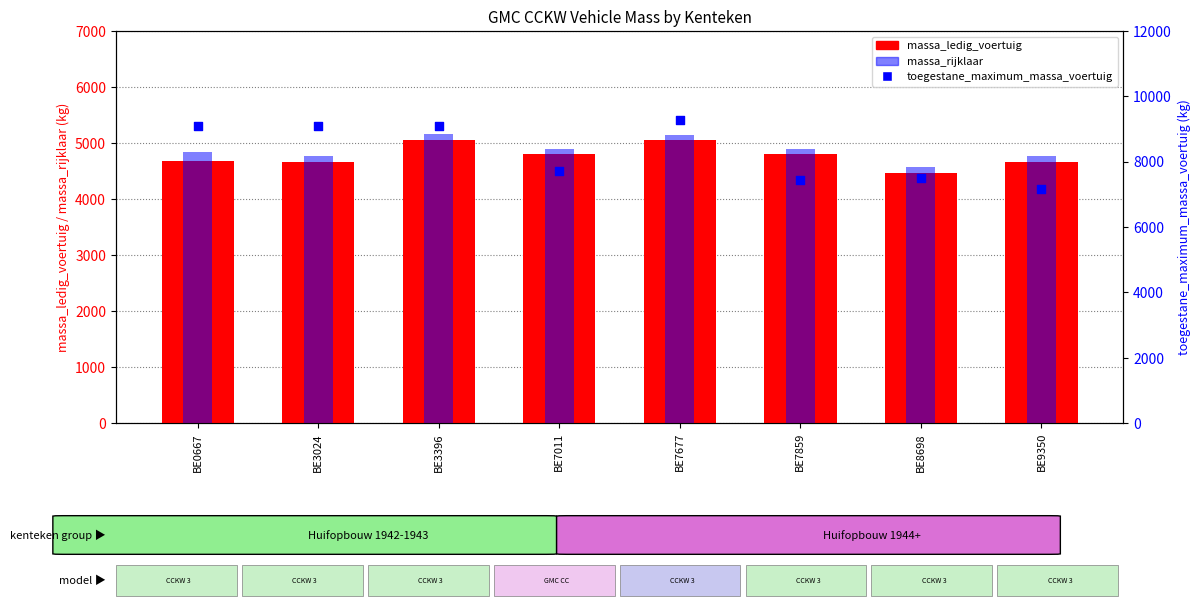

Which series has the largest Y range (max minus min)?

toegestane_maximum_massa_voertuig